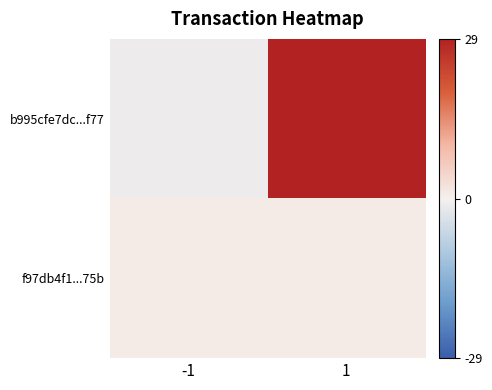

Between -1 and 1, which series saw the biggest shift?

b995cfe7dc...f77